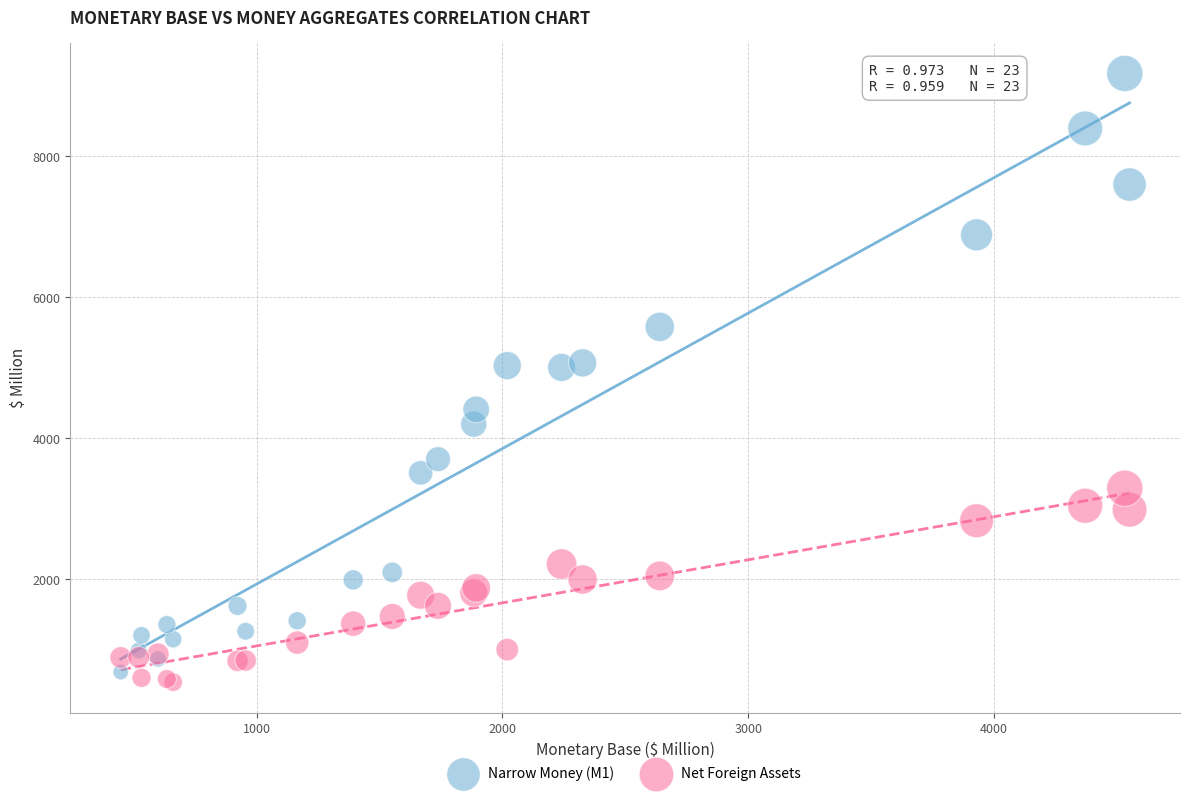

Which series has the largest Y range (max minus min)?

Narrow Money (M1)